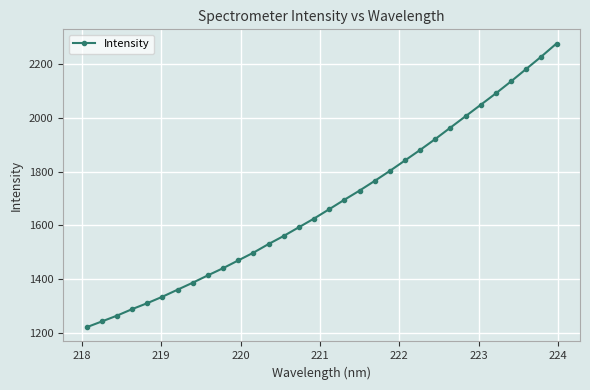

What is the greatest value displayed?

2277.1